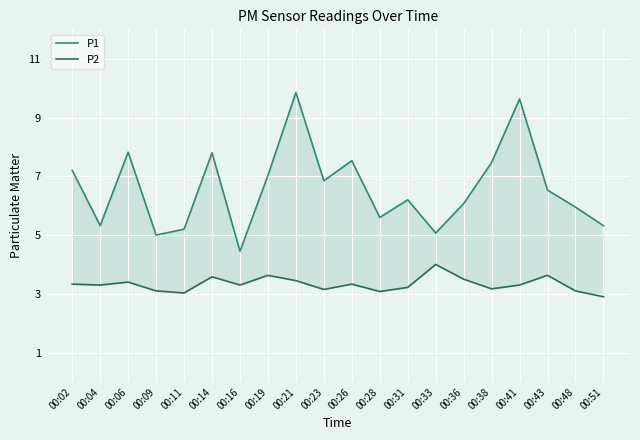

True or false: P2 has a value of 3.3 at 00:02.

True